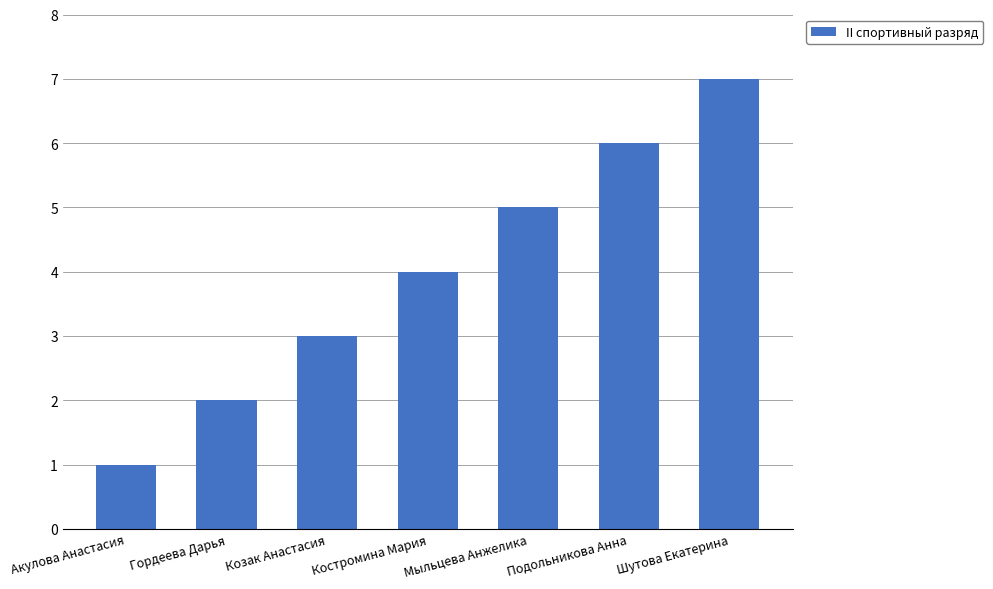

True or false: the data shows 3 at Козак Анастасия.

True